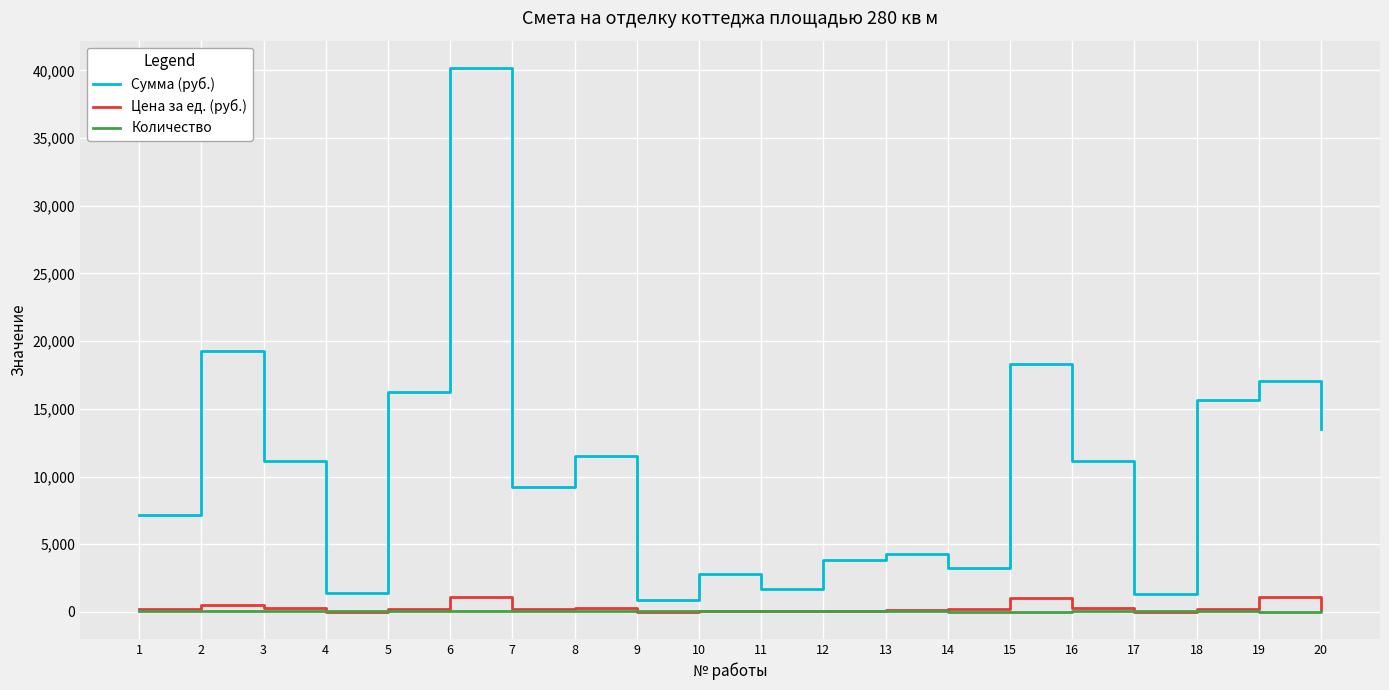

True or false: Количество and Сумма (руб.) cross at least once.

False